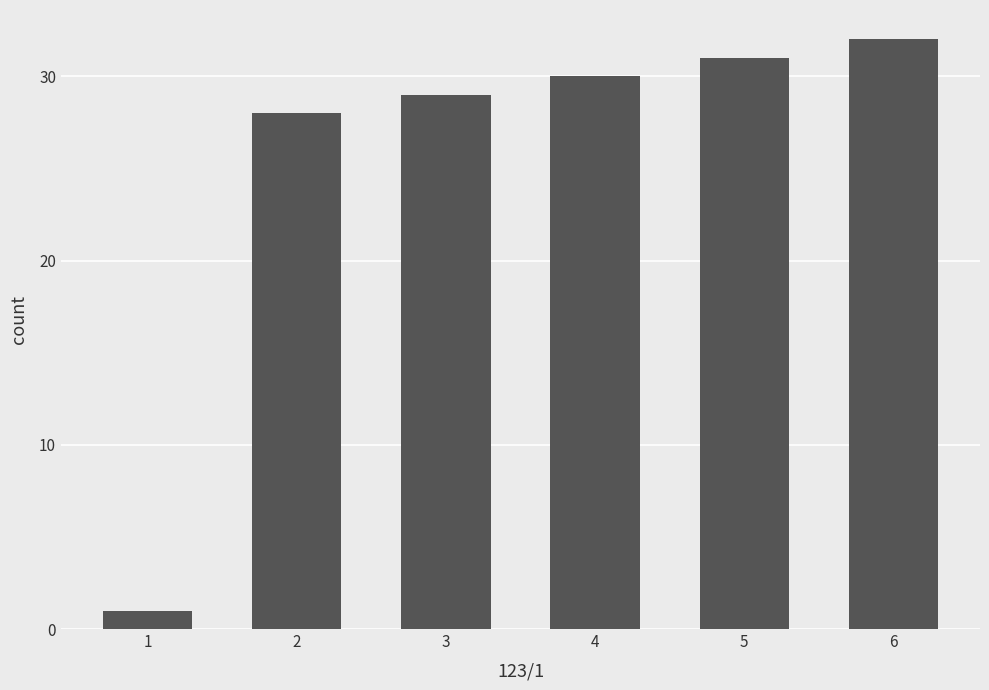

Reading left to right, what are all the values shown in this chart?

1=1	2=28	3=29	4=30	5=31	6=32